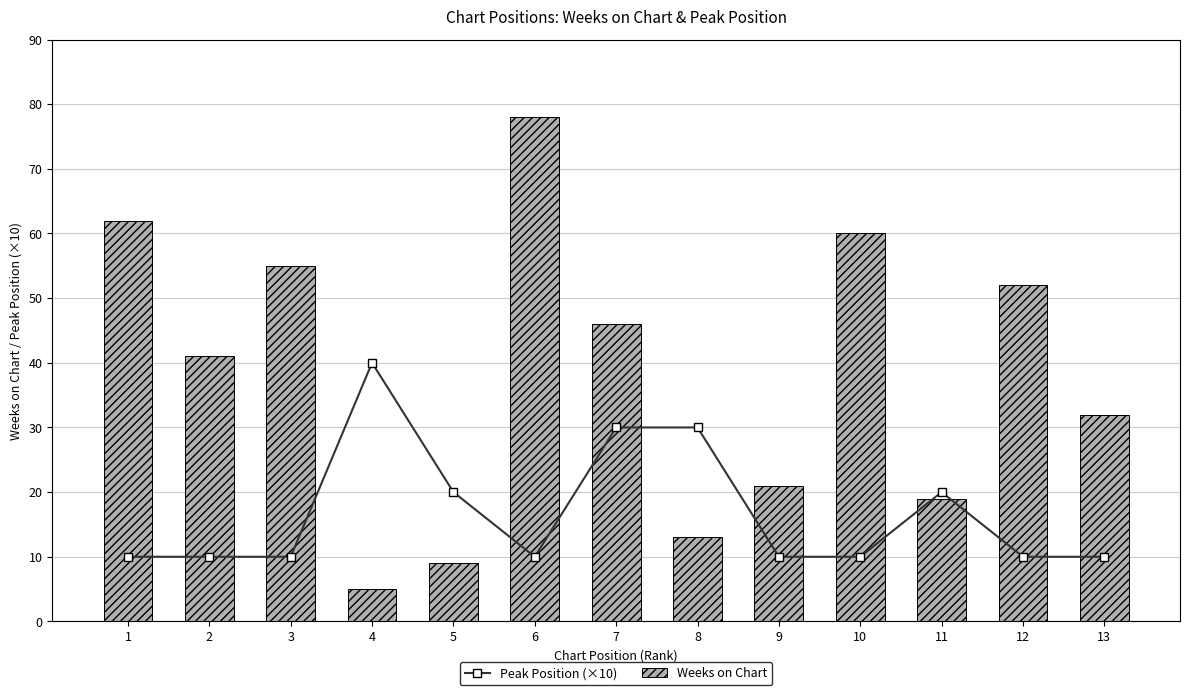

What is the sum of the Weeks on Chart values at 4 and 1?

67